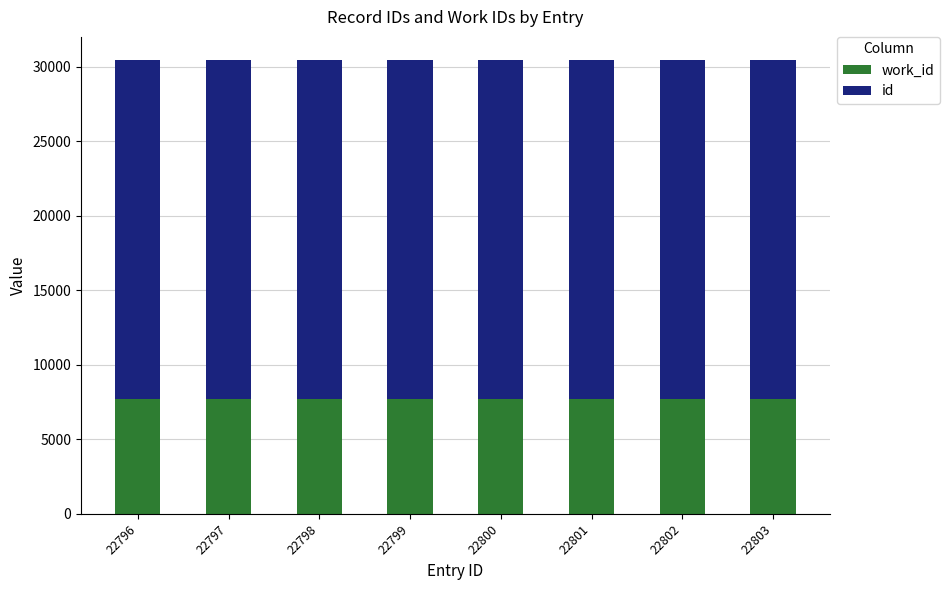

Does the chart contain stacked bars?

Yes